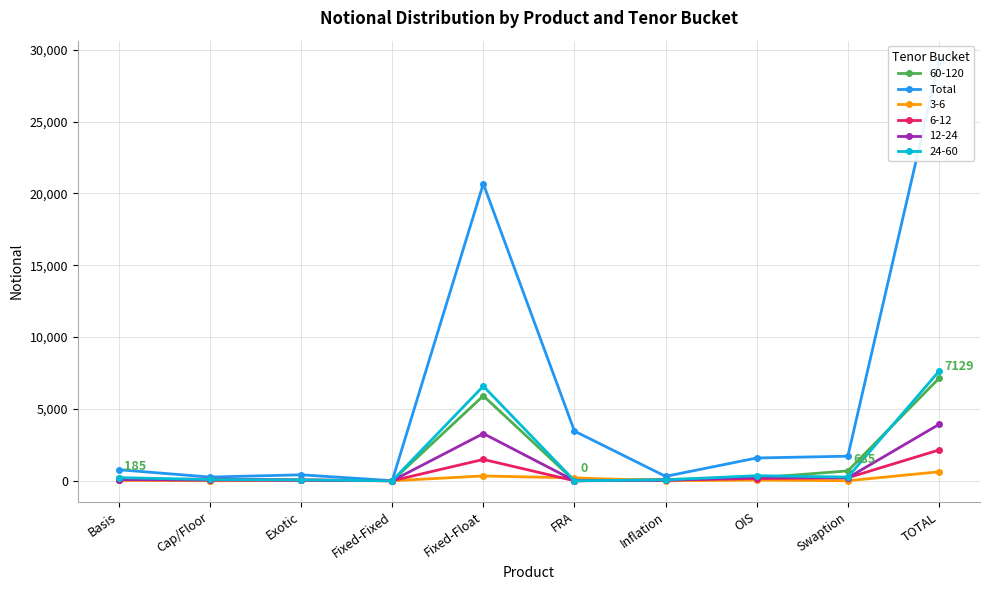

The value of 6-12 at TOTAL is 3564. True or false?

False